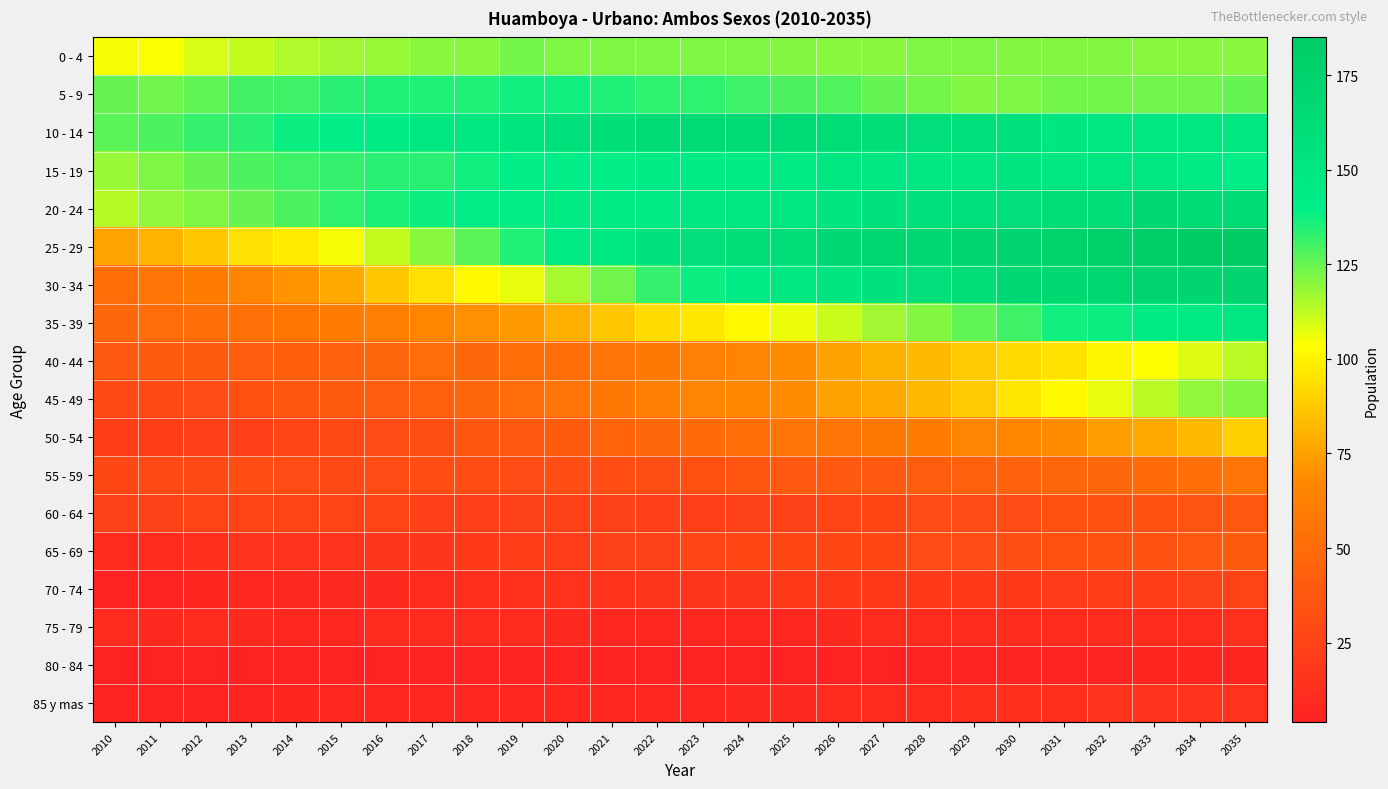

At 2018, list the series in order from largest to smallest.

10 - 14, 20 - 24, 15 - 19, 5 - 9, 25 - 29, 0 - 4, 30 - 34, 35 - 39, 40 - 44, 45 - 49, 50 - 54, 55 - 59, 60 - 64, 65 - 69, 70 - 74, 75 - 79, 85 y mas, 80 - 84